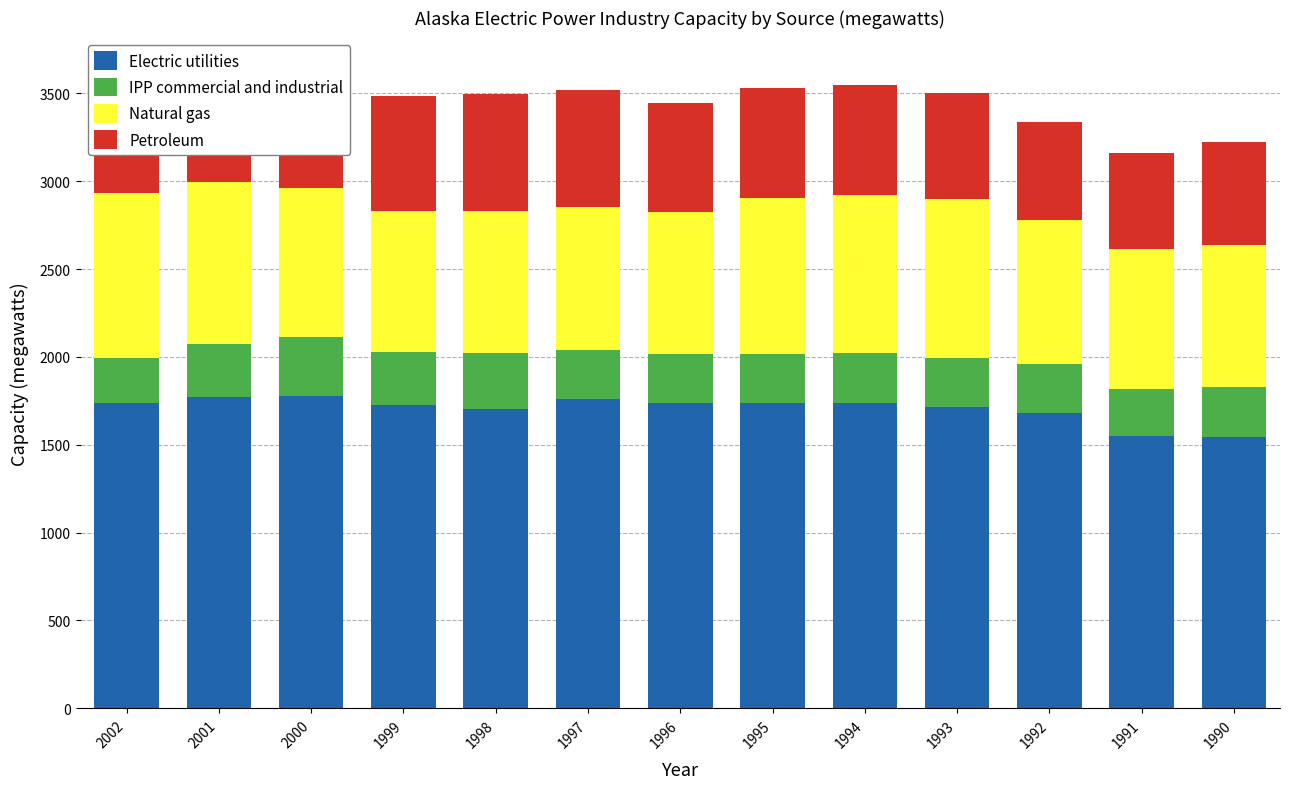

Which series changed the most between 1992 and 1990?

Electric utilities